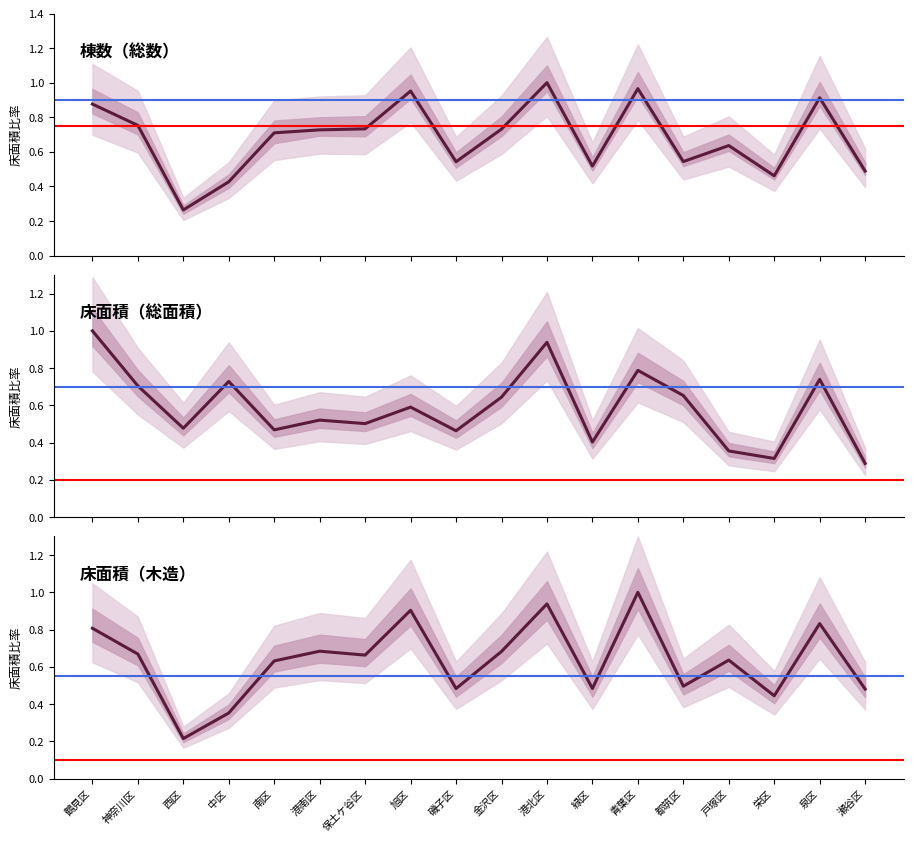

At which category does 床面積（総面積） reach its first local peak?

中区